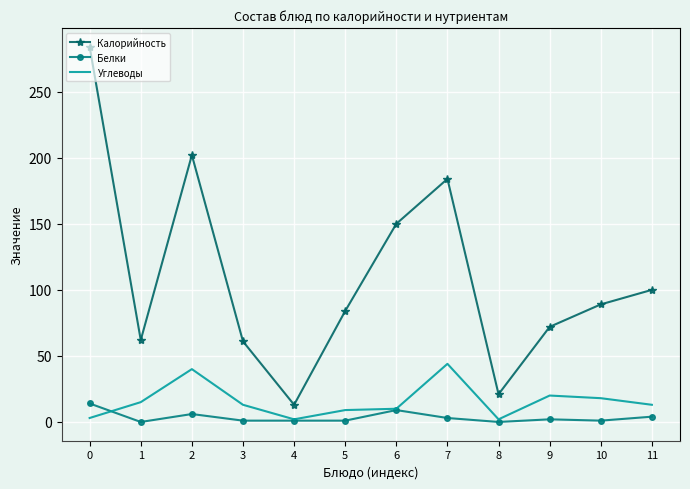

True or false: Калорийность and Белки intersect in this chart.

False